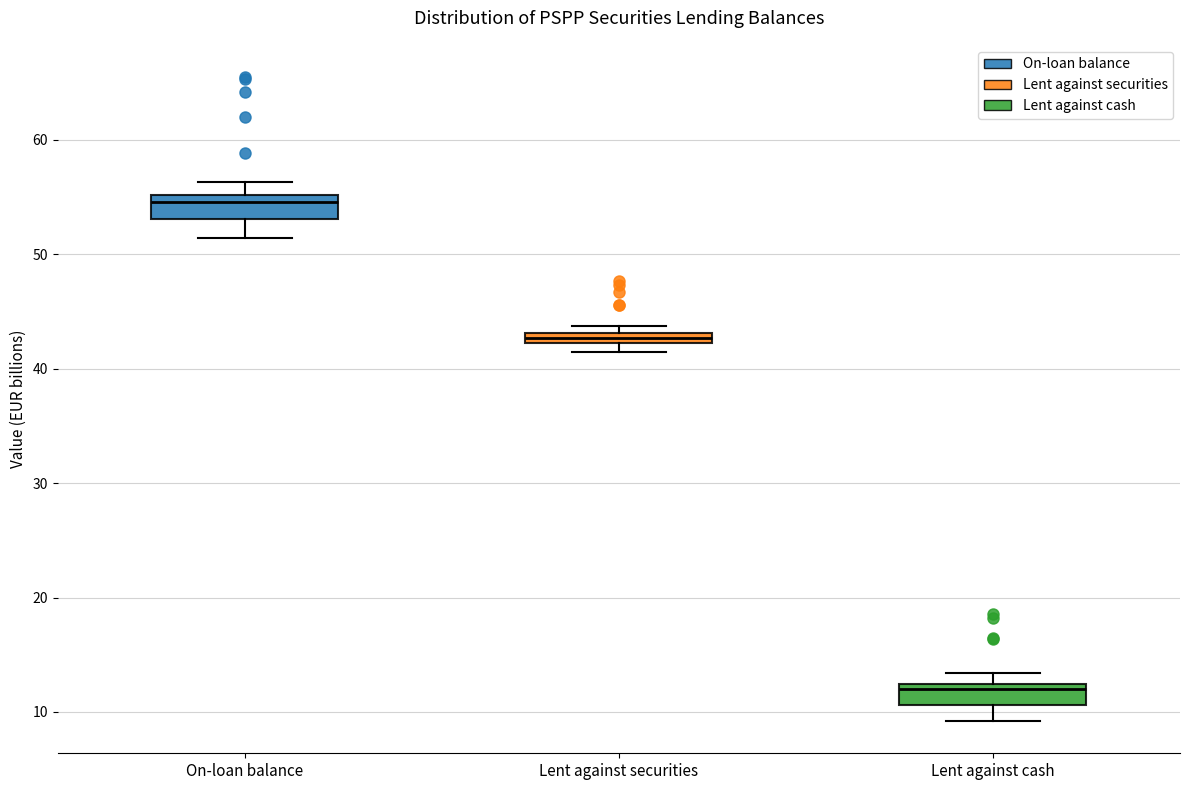

Which box has the highest median line?

On-loan balance